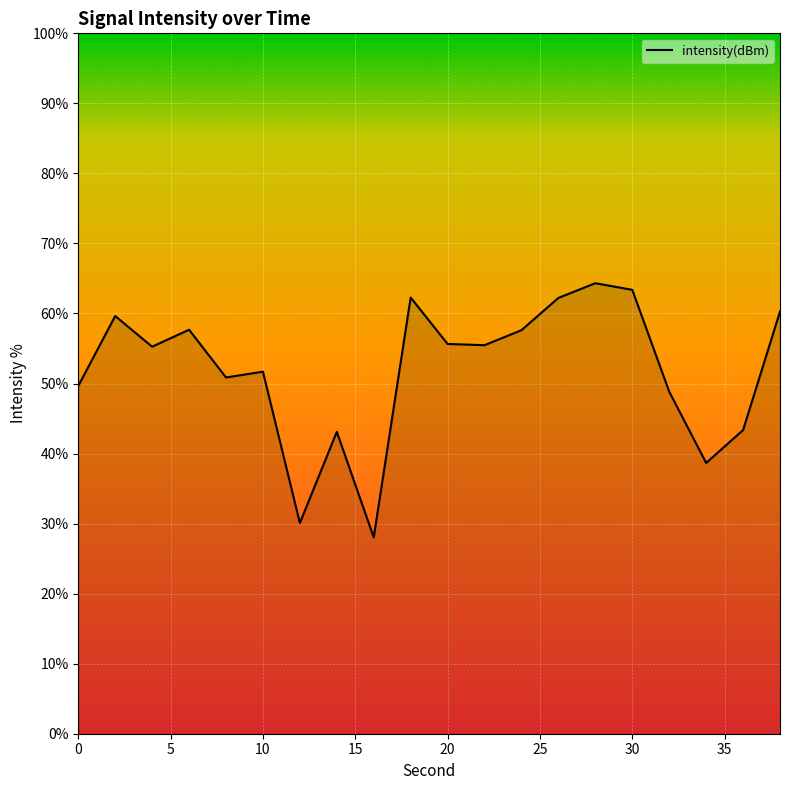

What is the difference between the maximum and minimum values?

36.3